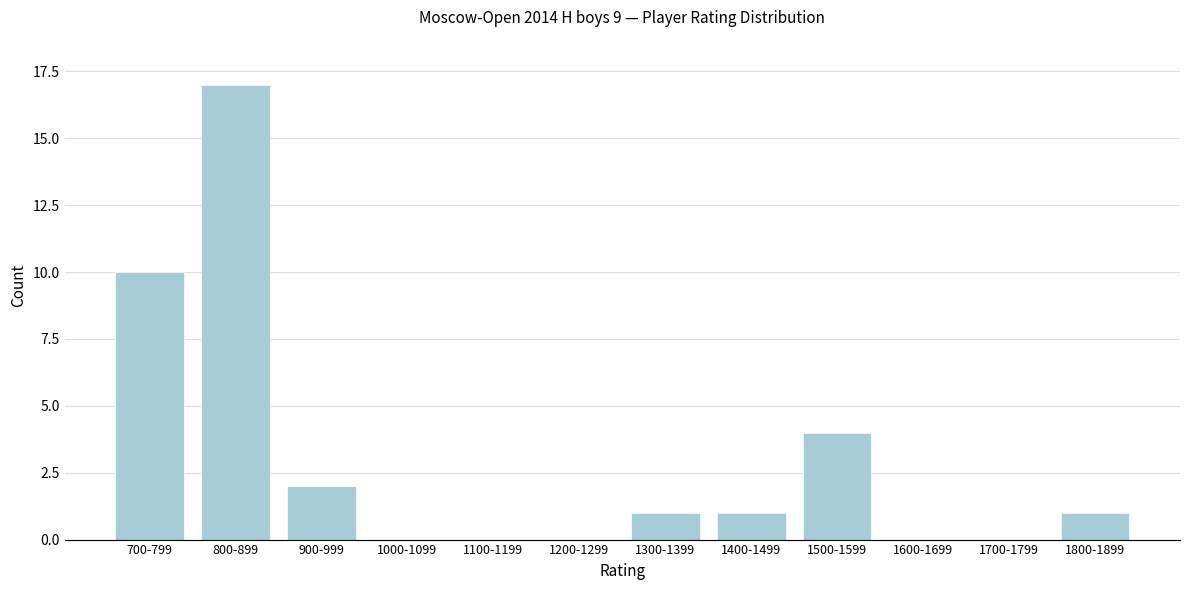

Reading left to right, transcribe all the data shown in this chart.

700-799=10	800-899=17	900-999=2	1000-1099=0	1100-1199=0	1200-1299=0	1300-1399=1	1400-1499=1	1500-1599=4	1600-1699=0	1700-1799=0	1800-1899=1